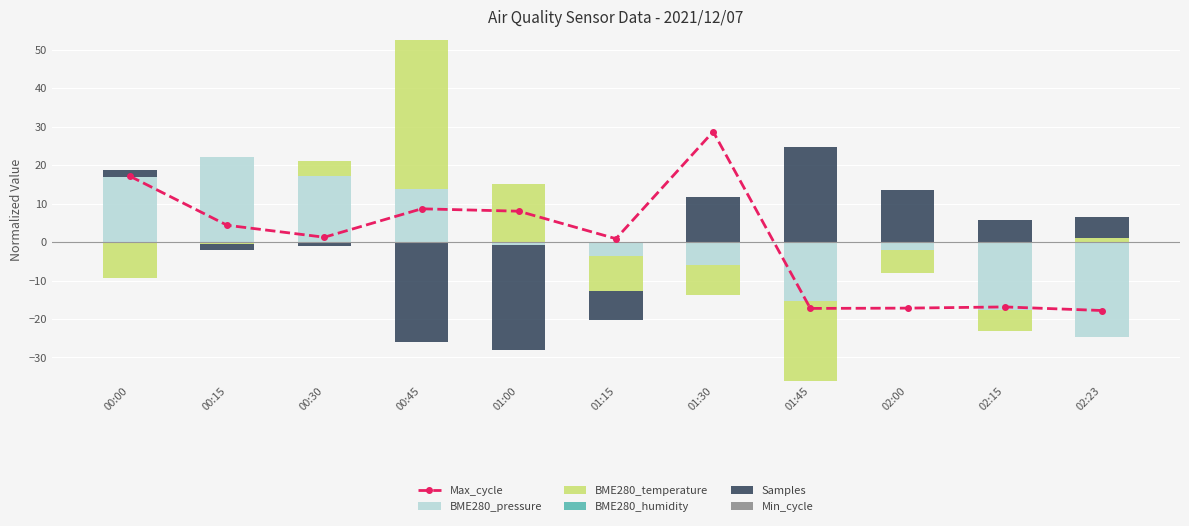

Which category has the highest value across all series?

00:45